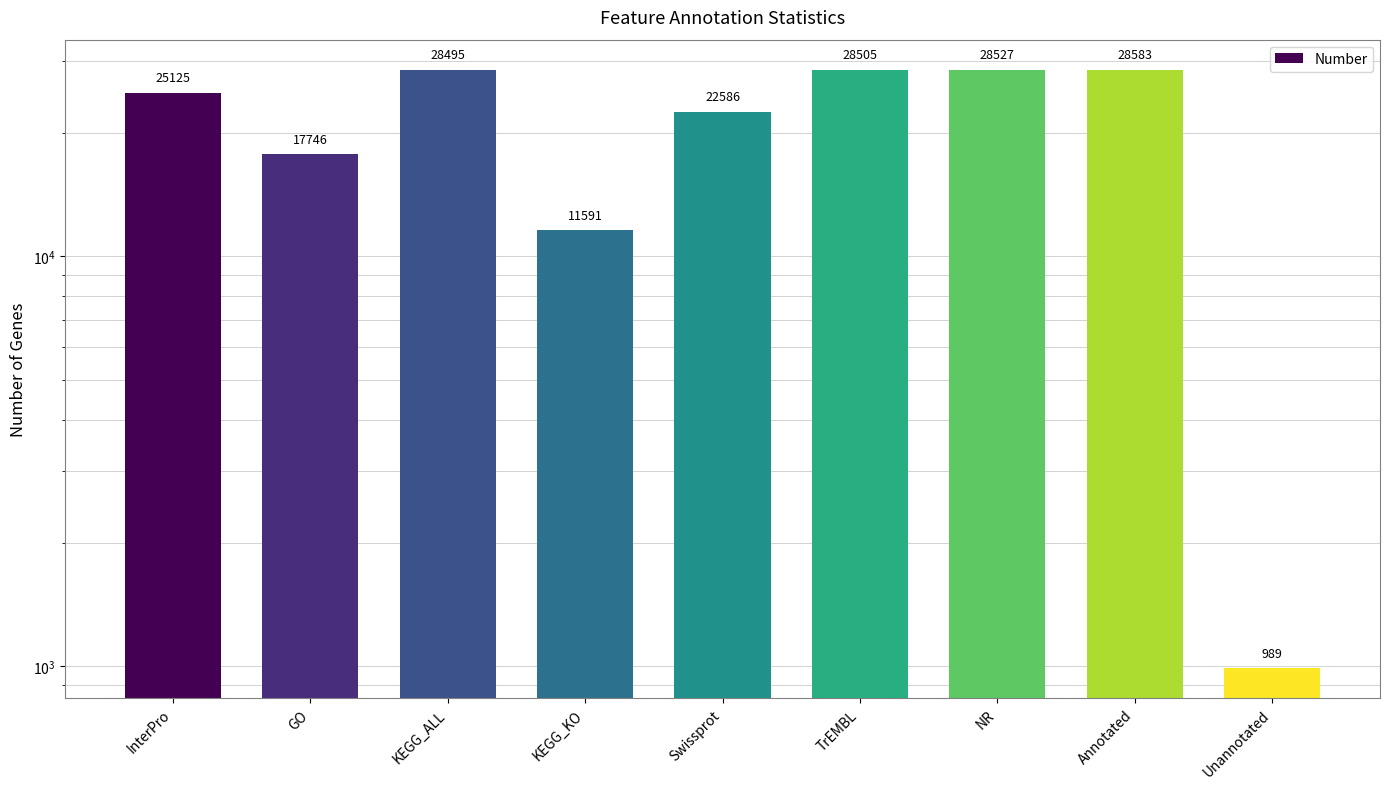

Count the number of values greater than 25125.

4